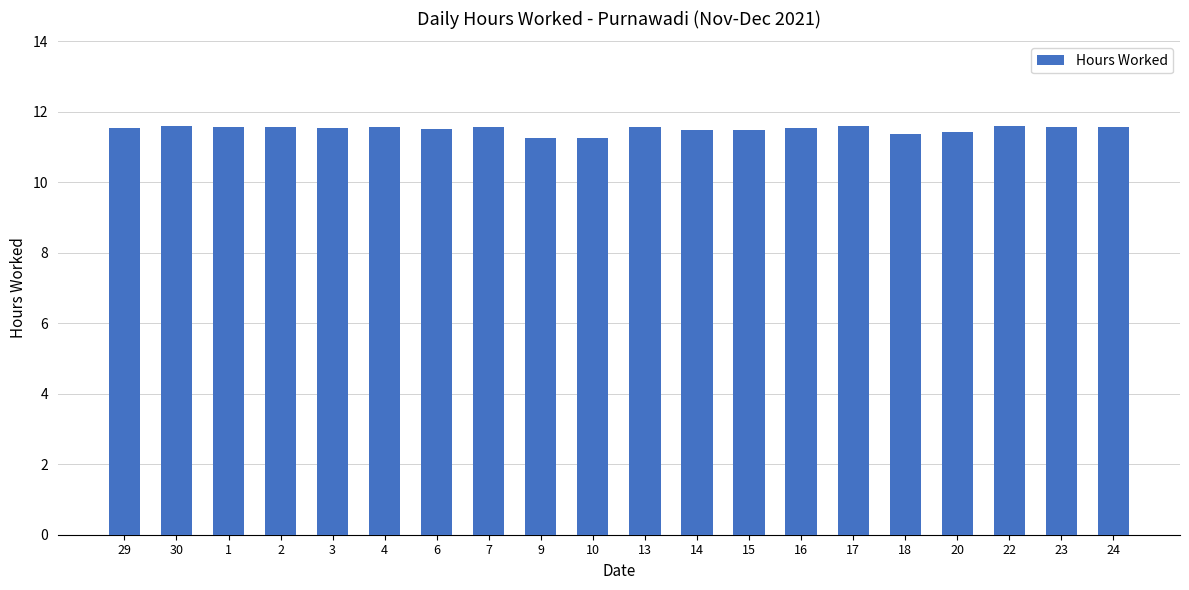

What is the average value?

11.5